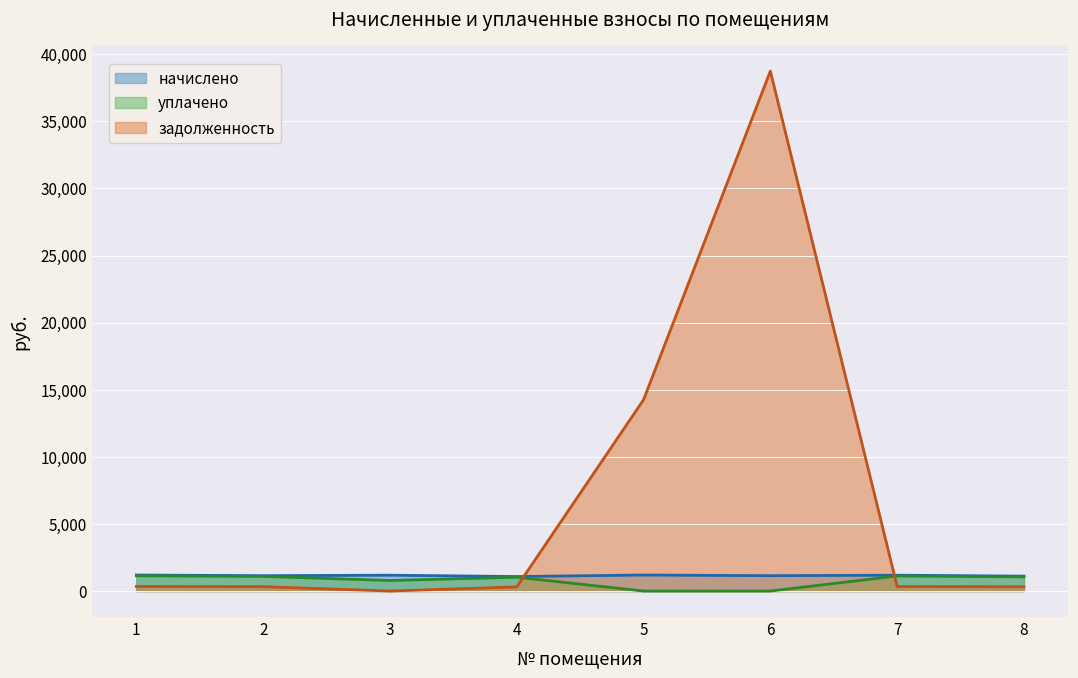

Reading right to left, transcribe all the data shown in this chart.

начислено: 8=1109.2	7=1179.8	6=1143.2	5=1192.9	4=1080.4	3=1179.8	2=1143.2	1=1192.9
уплачено: 8=1056.2	7=1123.4	6=0.0	5=0.0	4=1028.8	3=786.5	2=1088.6	1=1135.9
задолженность: 8=316.7	7=336.9	6=38738.9	5=14252.5	4=308.5	3=0.0	2=326.4	1=340.6